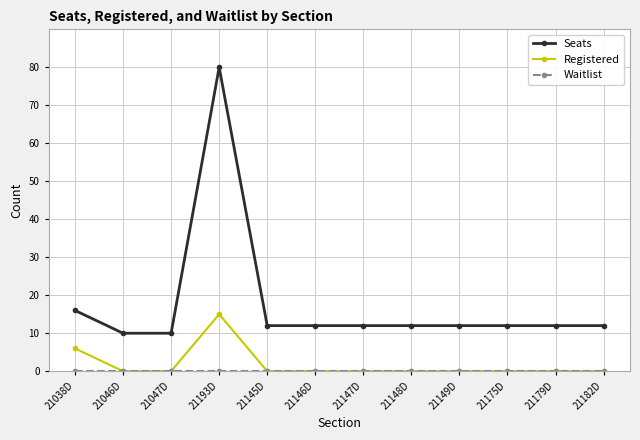

Which label corresponds to the largest value in the chart?

21193D